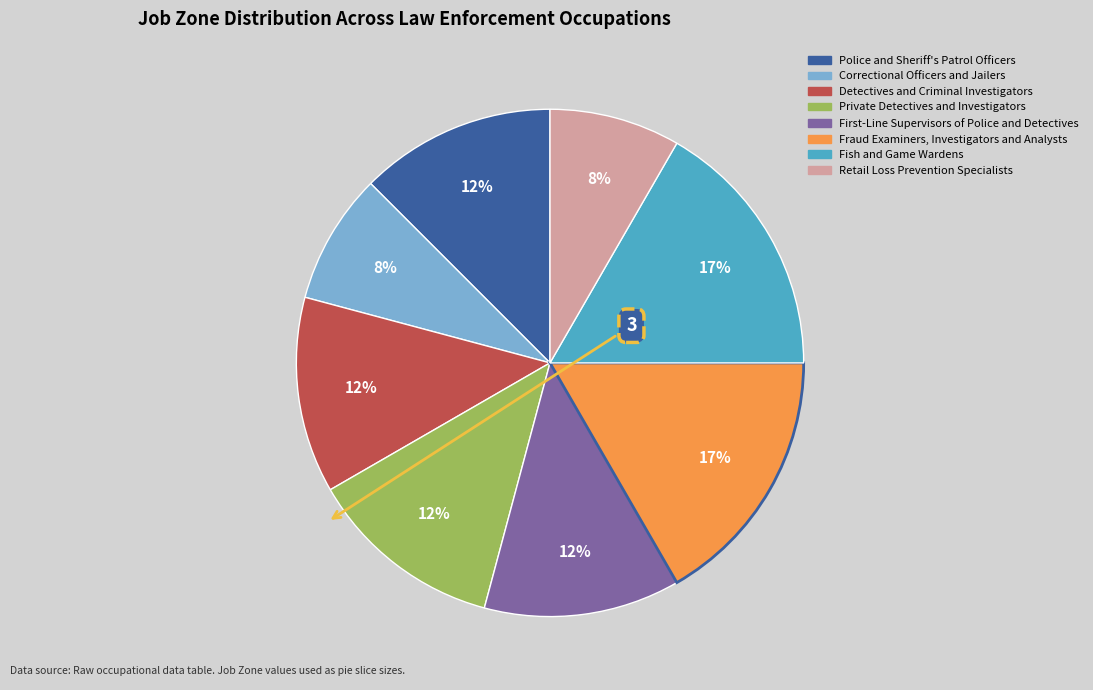

To the nearest percent, what percentage of the pie is Fish and Game Wardens?

17%